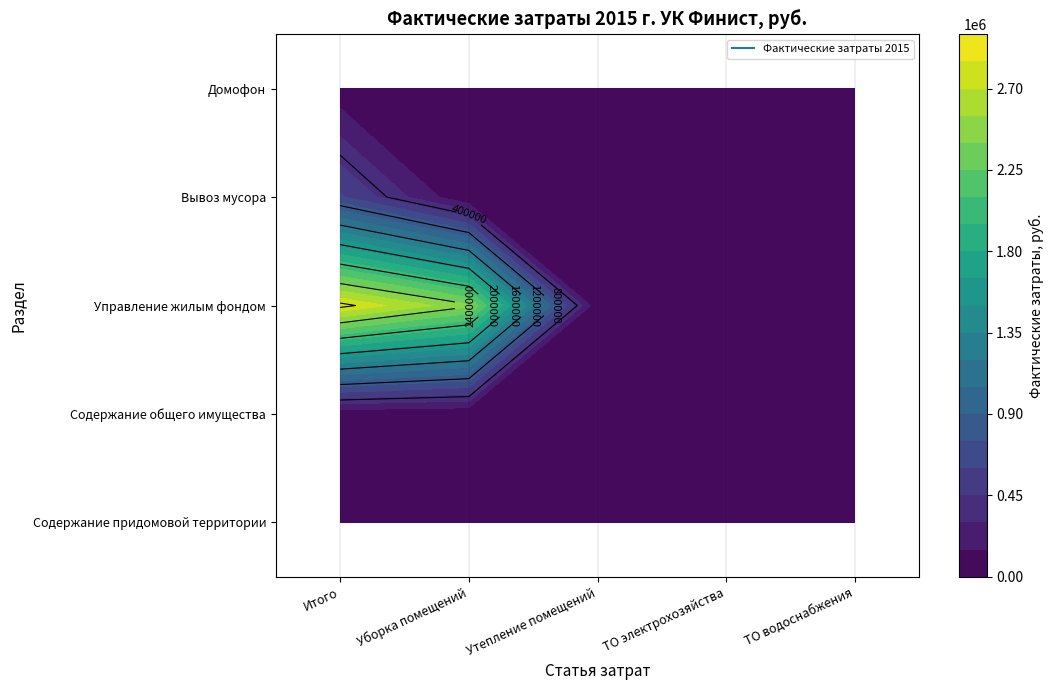

At how many categories does at least one series exceed 98235?

2